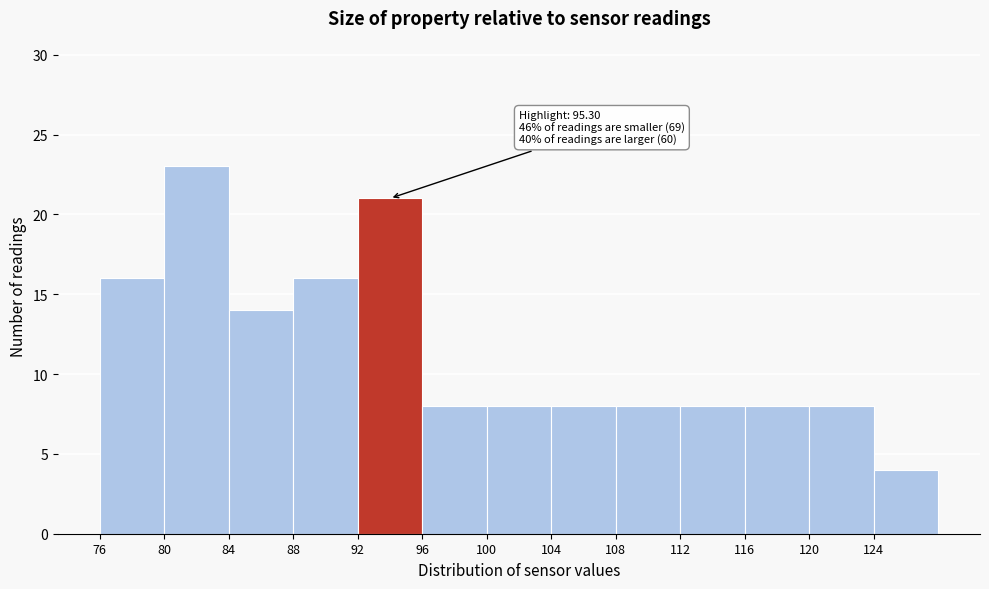

Over which range of the x-axis is the bar tallest?

80 to 84